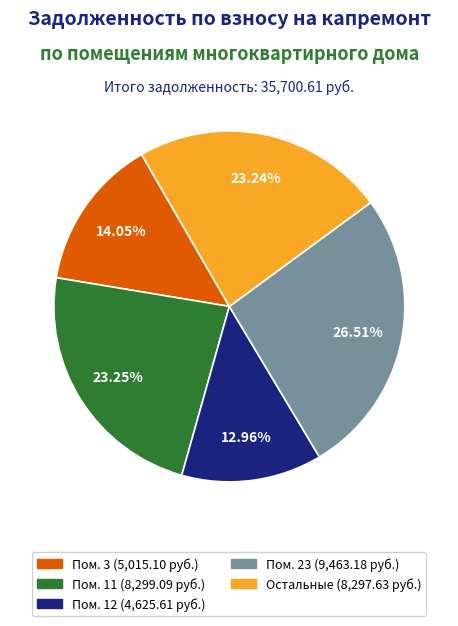

Is there any slice that represents more than half of the pie?

No